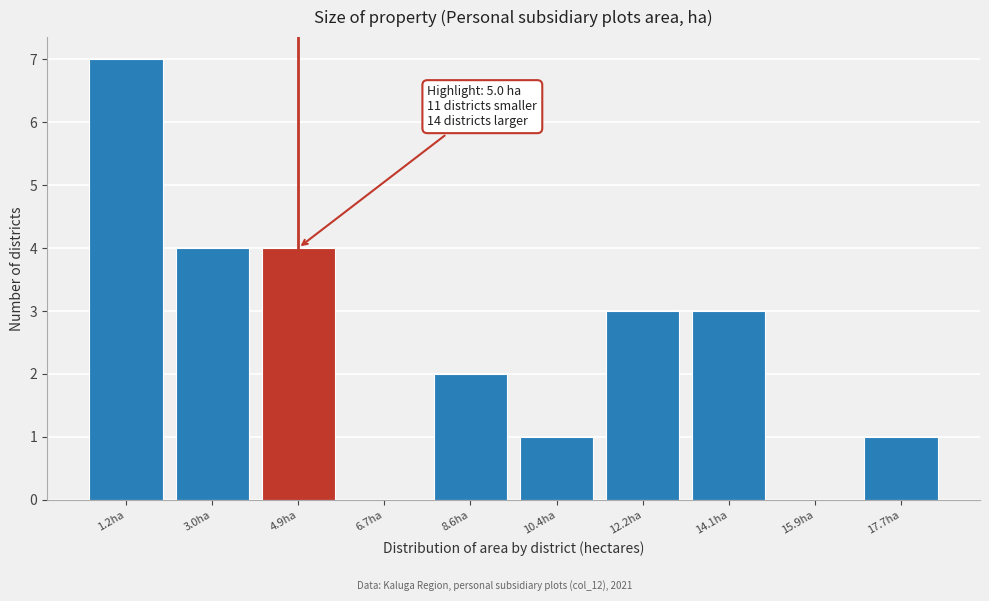

Reading right to left, what are all the values shown in this chart?

17.7ha=1	15.9ha=0	14.1ha=3	12.2ha=3	10.4ha=1	8.6ha=2	6.7ha=0	4.9ha=4	3.0ha=4	1.2ha=7